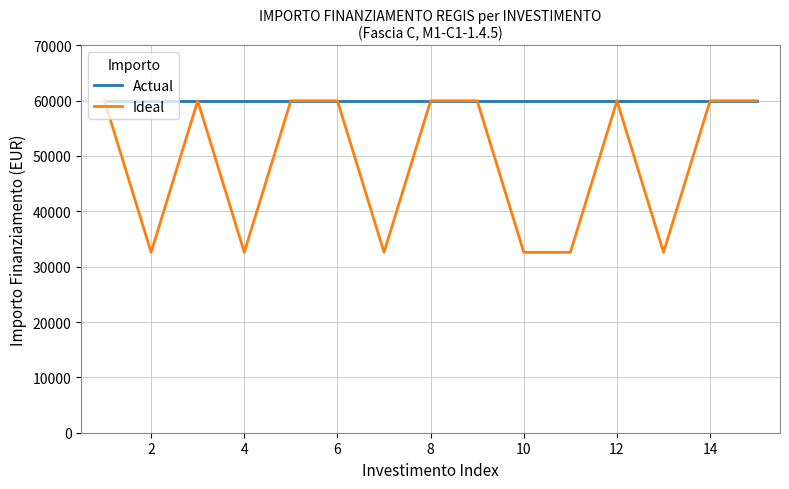

Which series has the widest spread of values?

Ideal